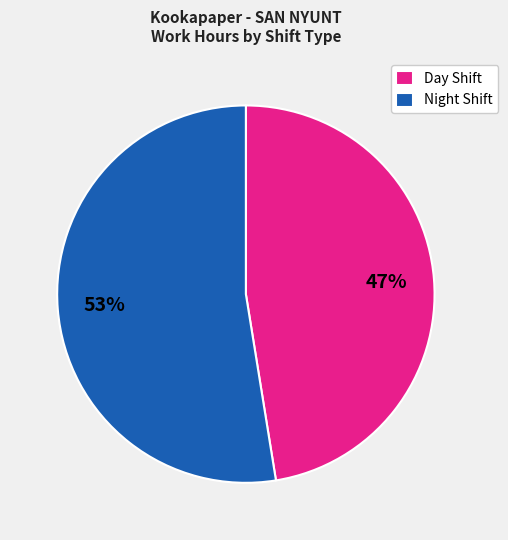

Rank the categories by value from highest to lowest.

Night Shift, Day Shift